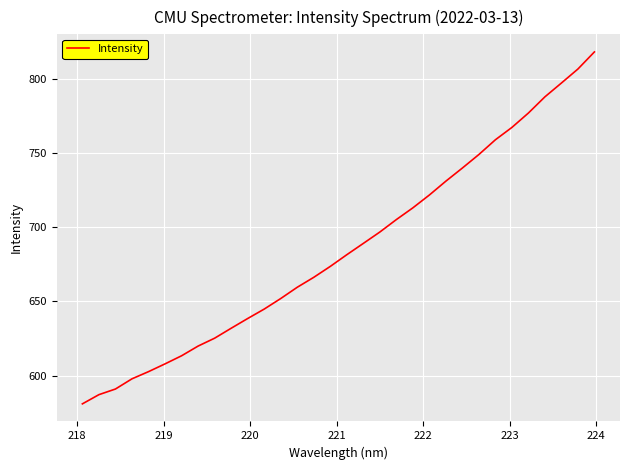

What is the difference between the second highest and minimum values?

225.3